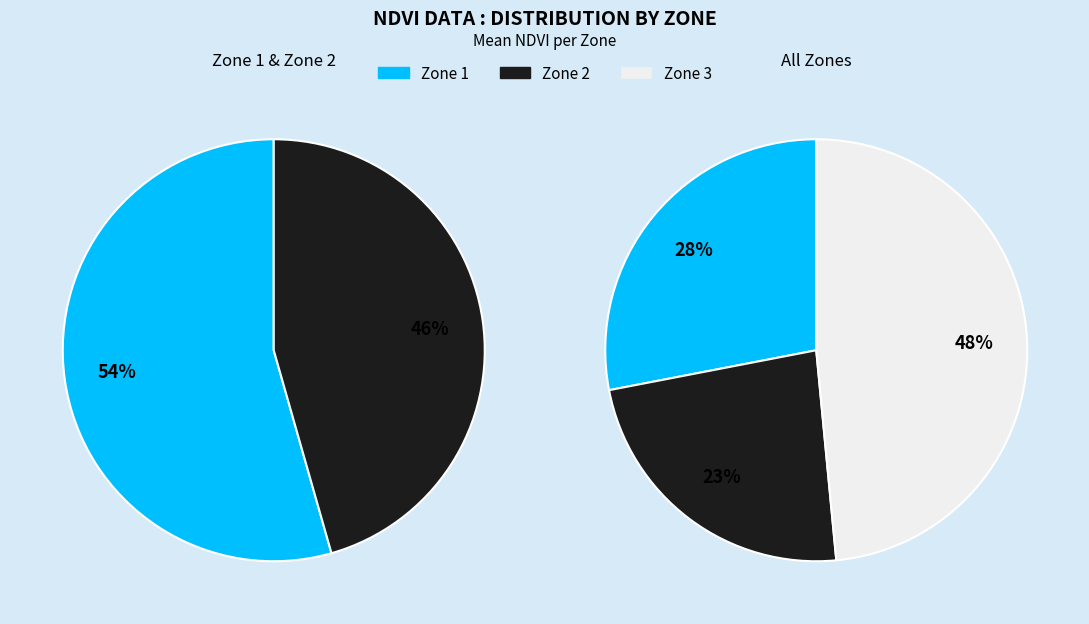

What percentage is the Zone 1 slice, to the nearest percent?

28%